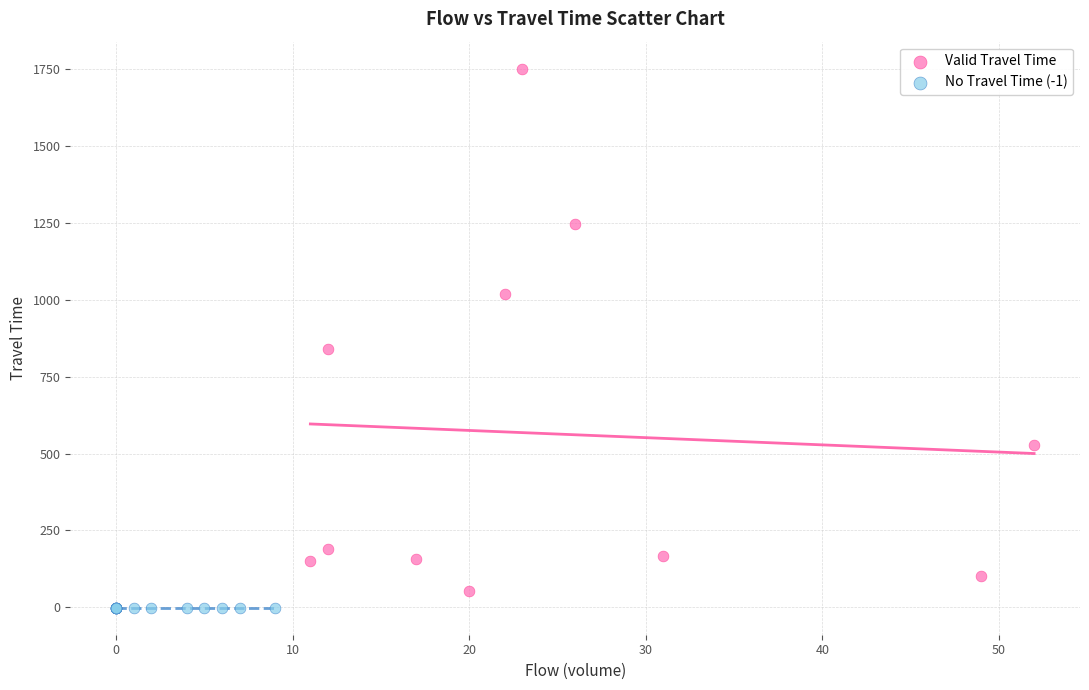

Which series reaches the maximum Y coordinate?

Valid Travel Time